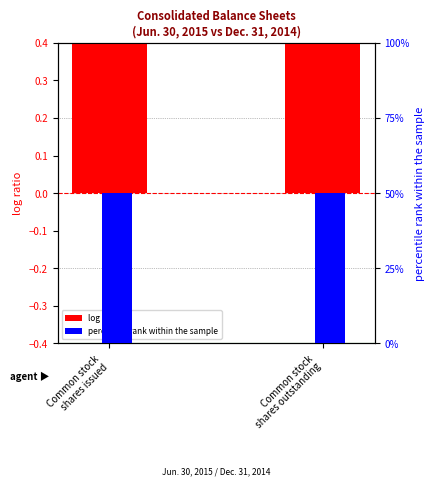

Which series has the largest total across all categories?

log ratio